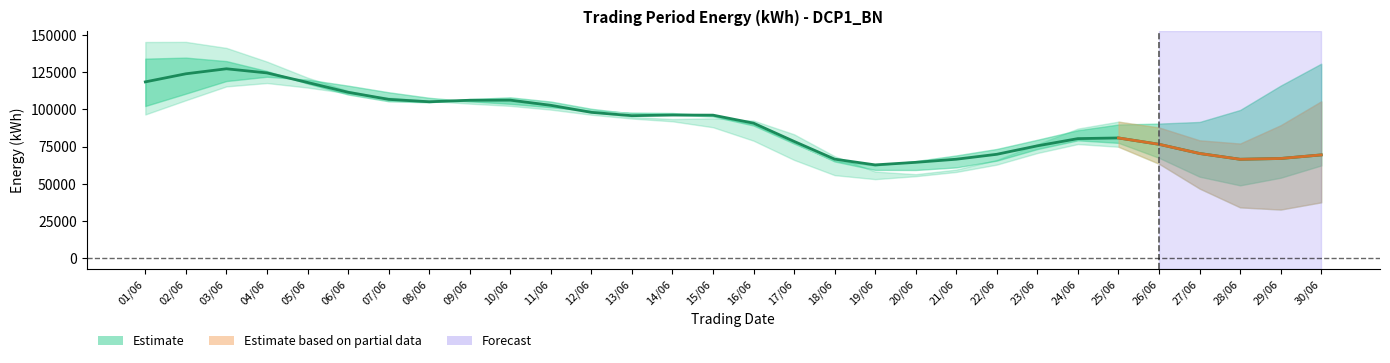

What is the difference between the values at 12/06 and 07/06?

8739.9